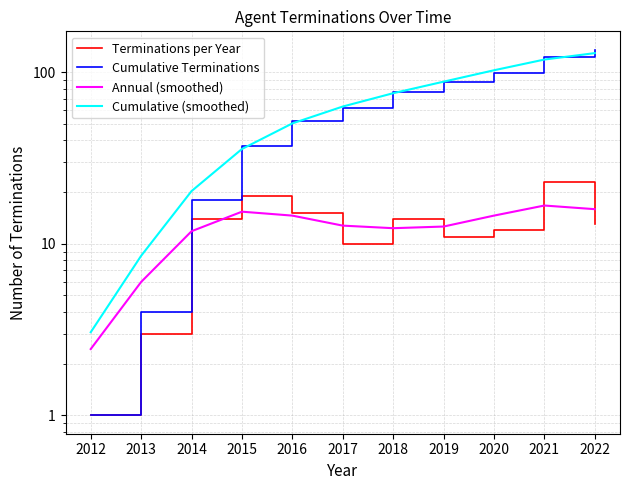

Which category has the lowest value in the Annual (smoothed) series?

2012